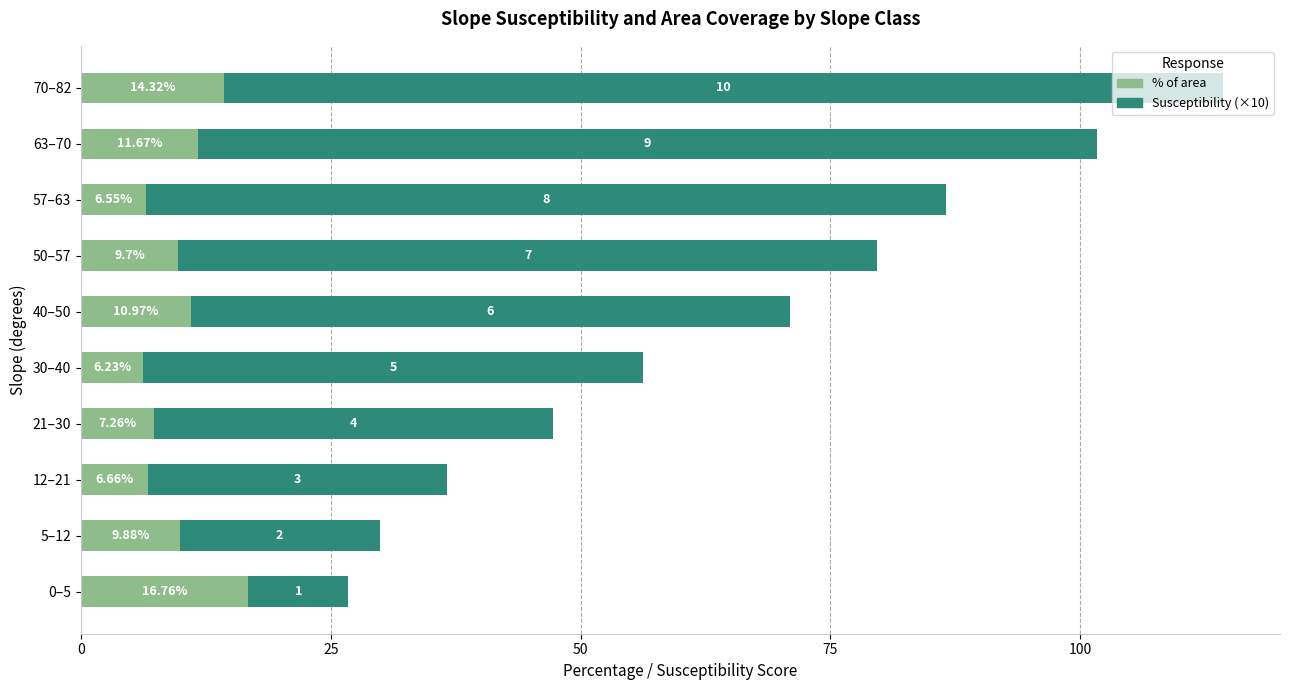

How many values in the % of area series are below 9?

4